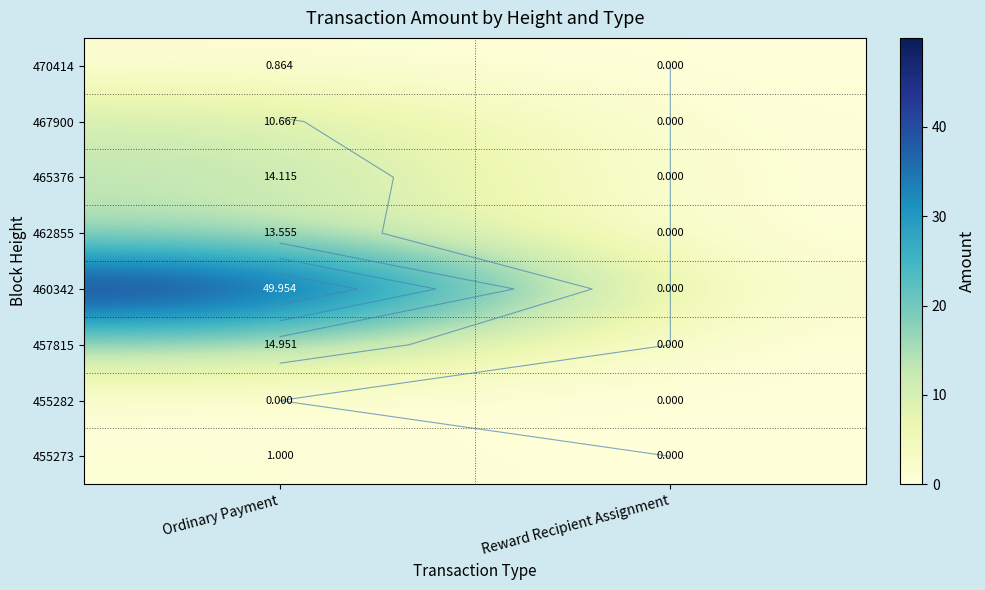

Rank the categories by 455273 value from highest to lowest.

Ordinary Payment, Reward Recipient Assignment